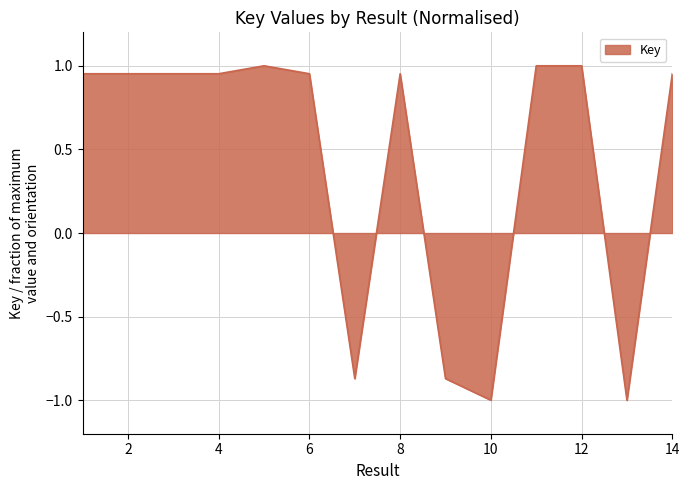

Does the chart have visible grid lines?

Yes